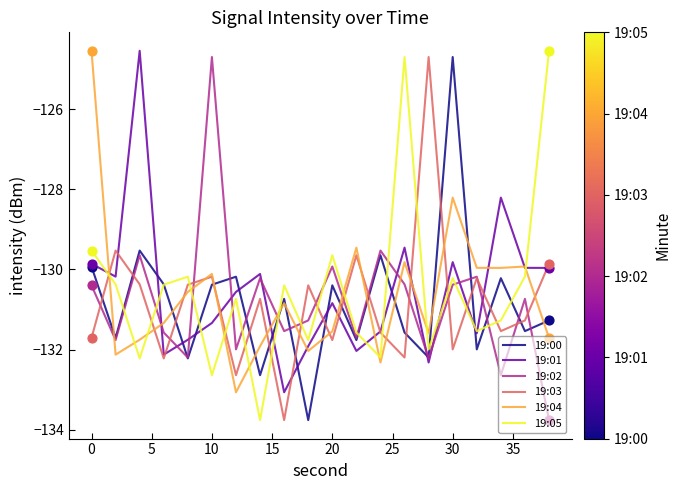

True or false: 19:00 and 19:04 intersect in this chart.

True